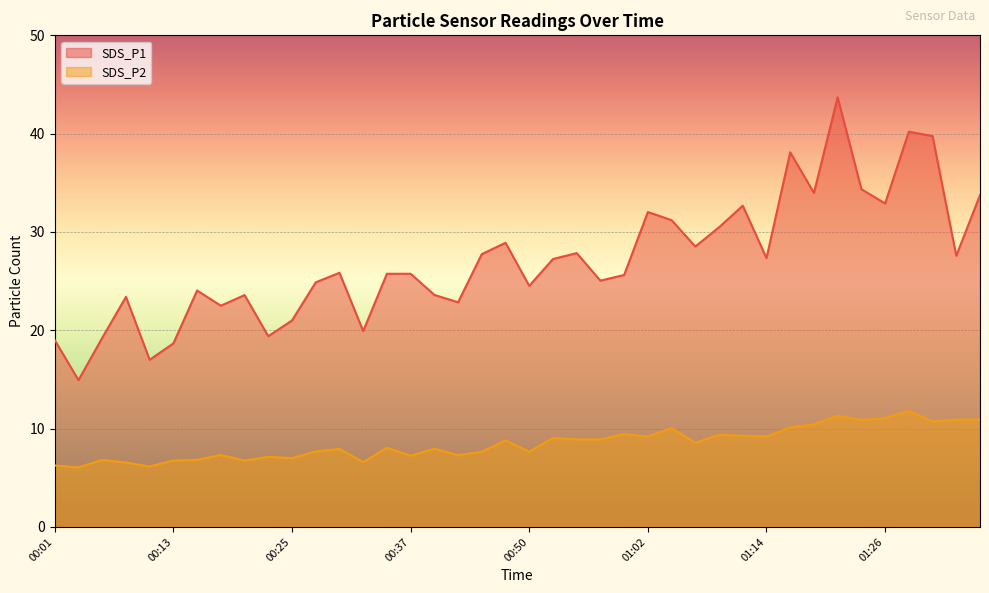

What value does the SDS_P1 series have at 00:23?

19.4